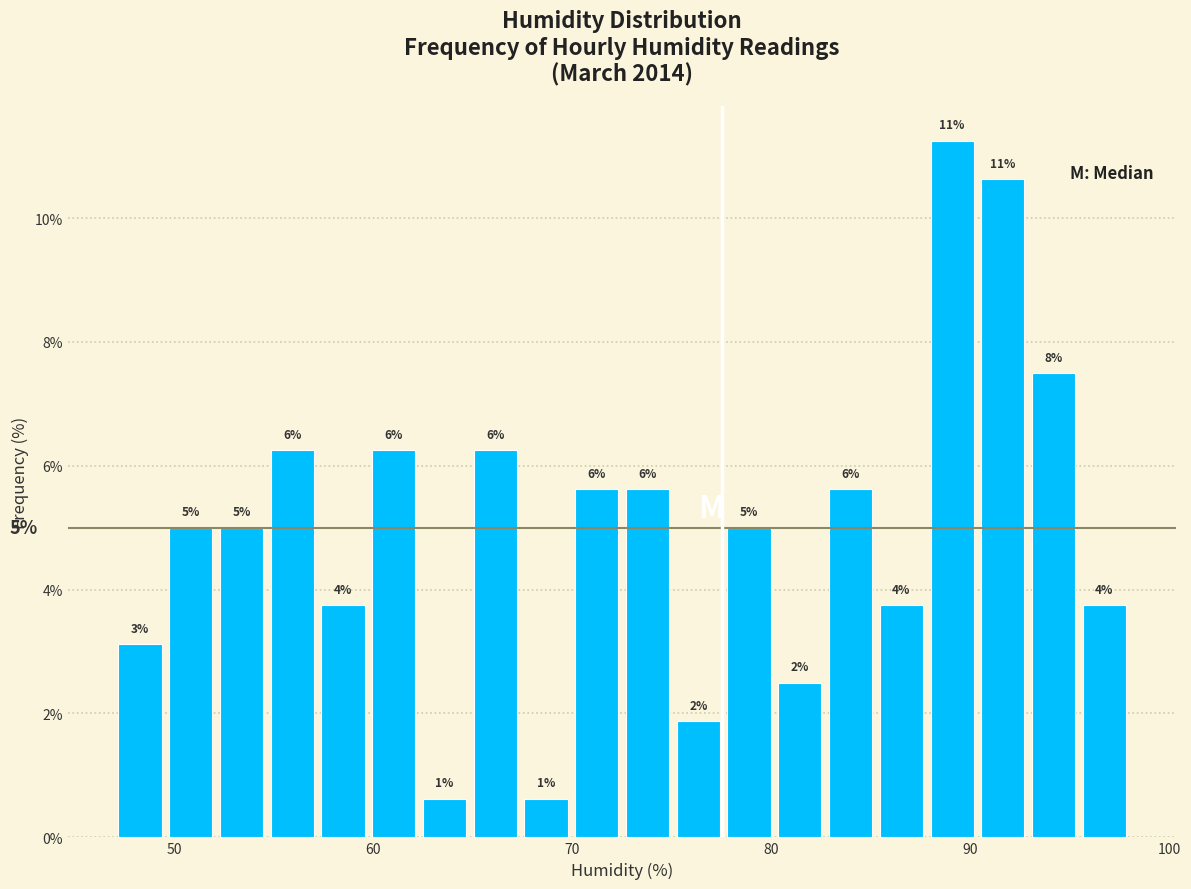

Read against the x-axis, roughly where is the centre of the tallest bar?

89